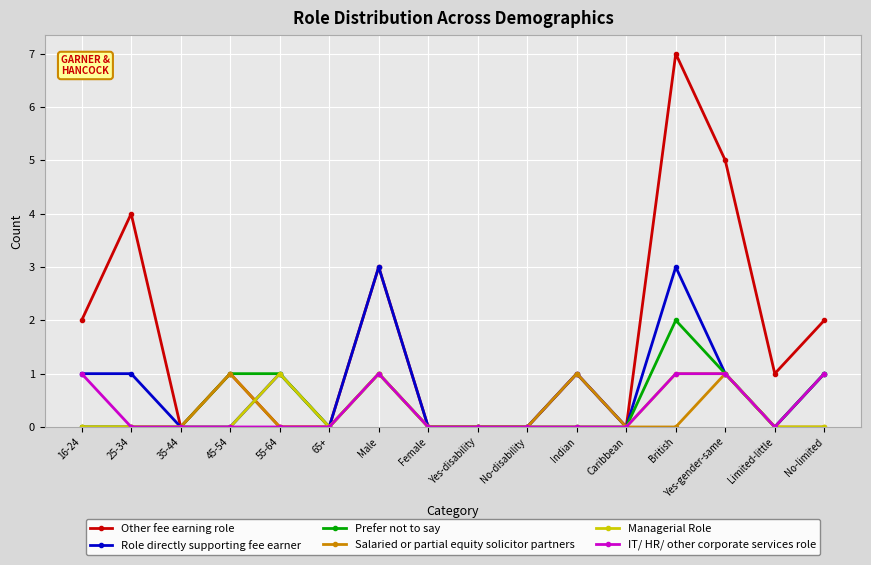

Is it true that Prefer not to say equals -1 at Yes-disability?

False